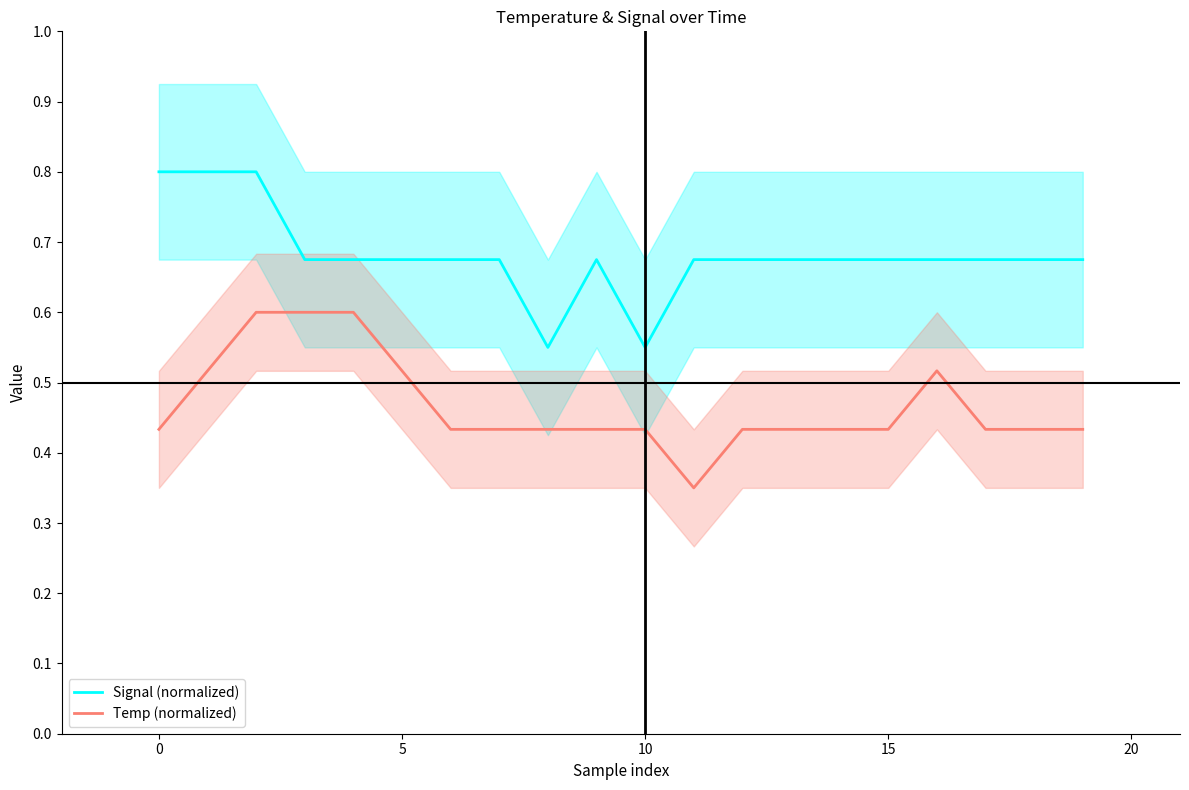

List the series in order of their overall mean, lowest first.

Temp (normalized), Signal (normalized)